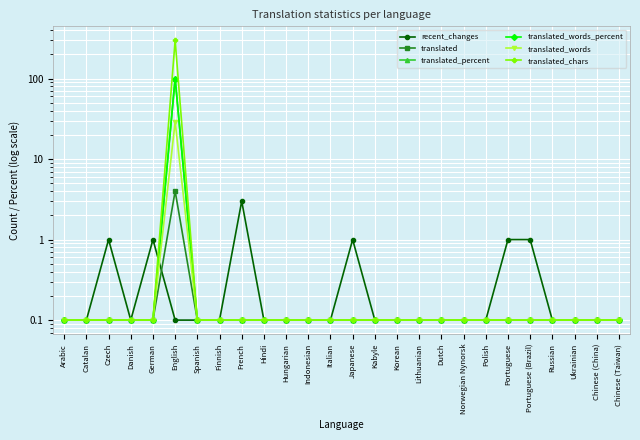

Which series has the largest range (max minus min)?

translated_chars